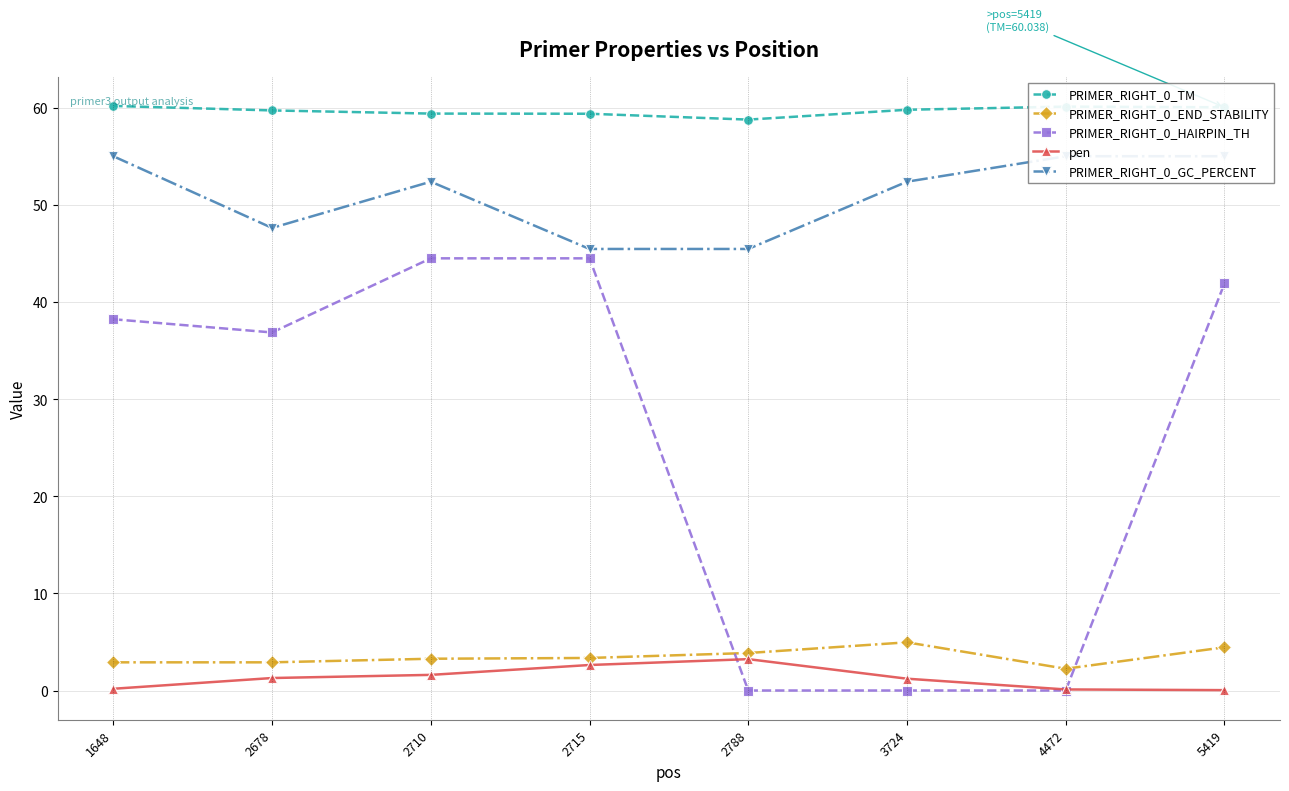

At how many categories does at least one series exceed 7?

8